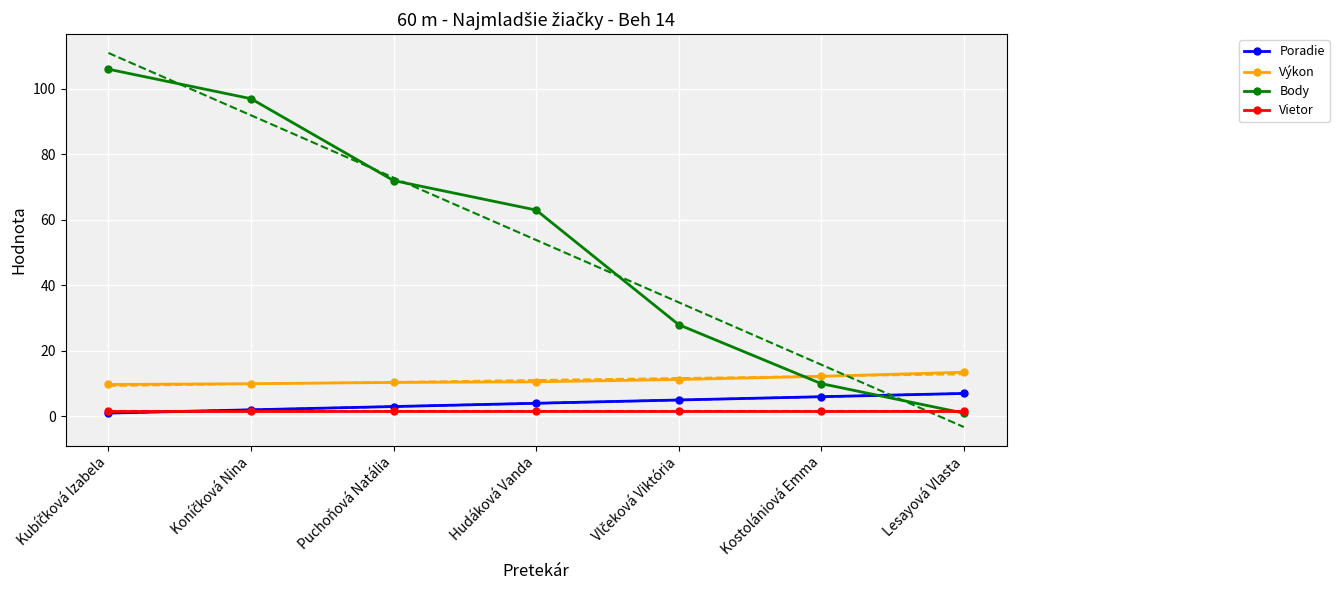

What is the average value of the Vietor series?

1.6